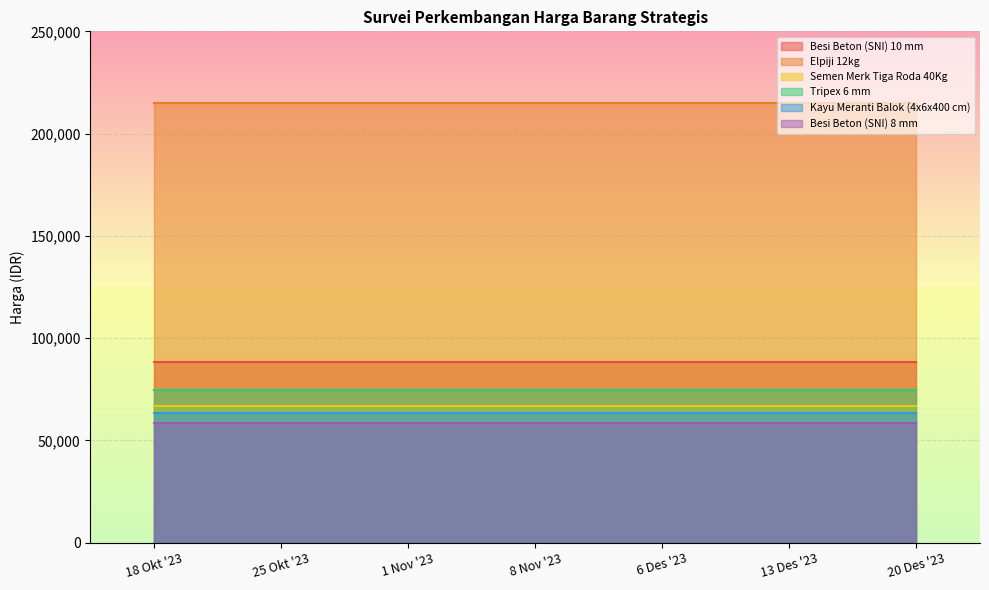

Rank the categories by Kayu Meranti Balok (4x6x400 cm) value from lowest to highest.

18 Okt '23, 25 Okt '23, 1 Nov '23, 8 Nov '23, 6 Des '23, 13 Des '23, 20 Des '23